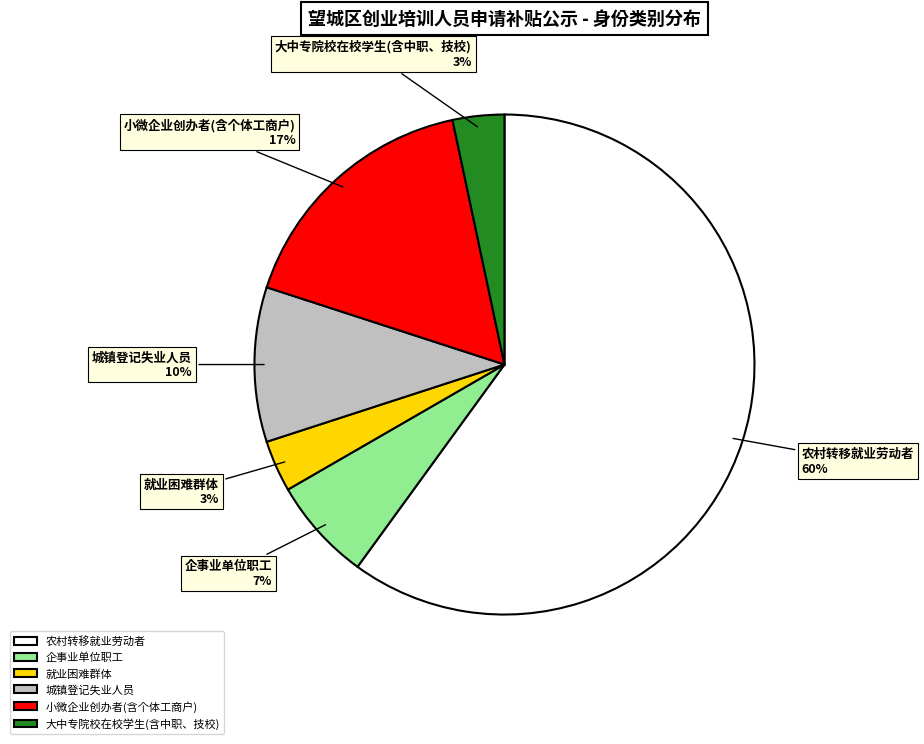

Count the number of slices in the pie.

6